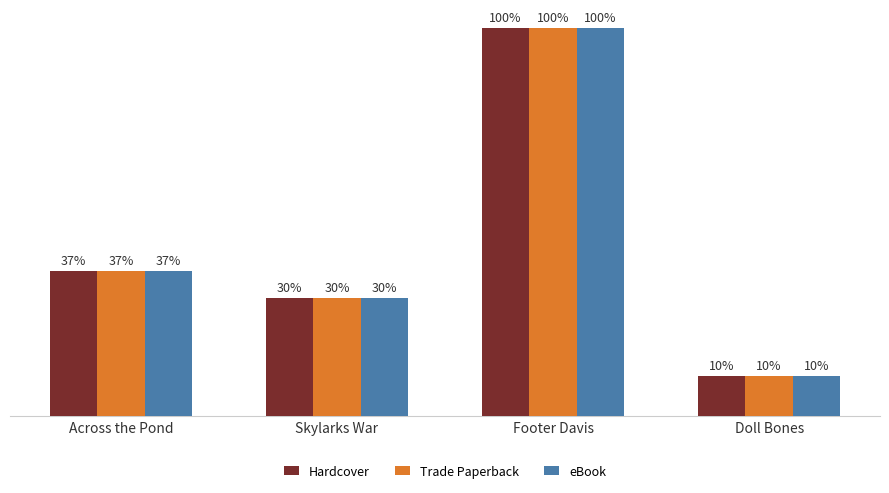

What is the highest value of the Hardcover series?

100.0